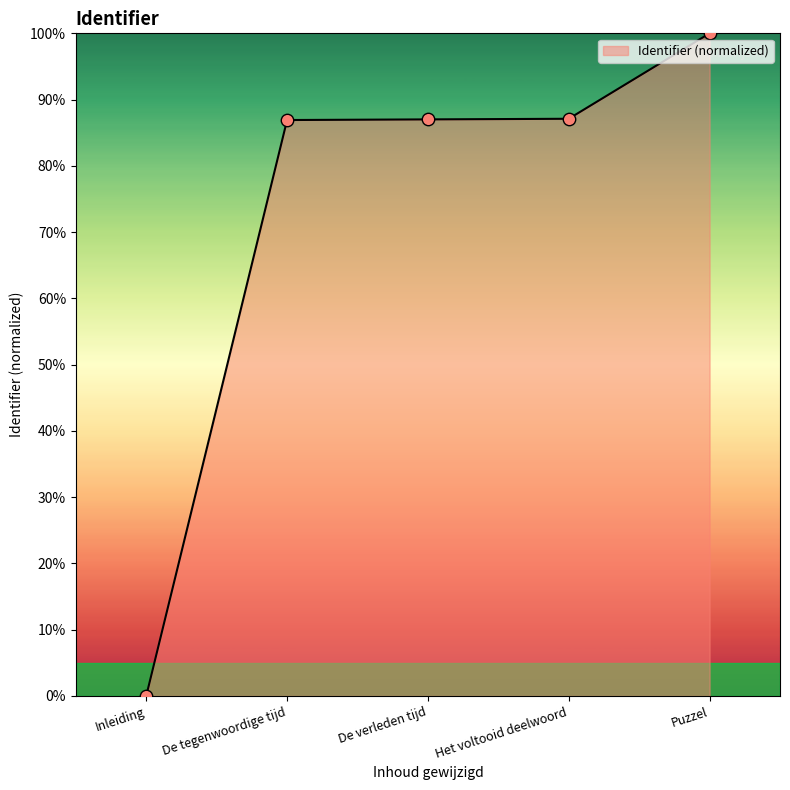

What is the change in value from Inleiding to Puzzel?

+100.0